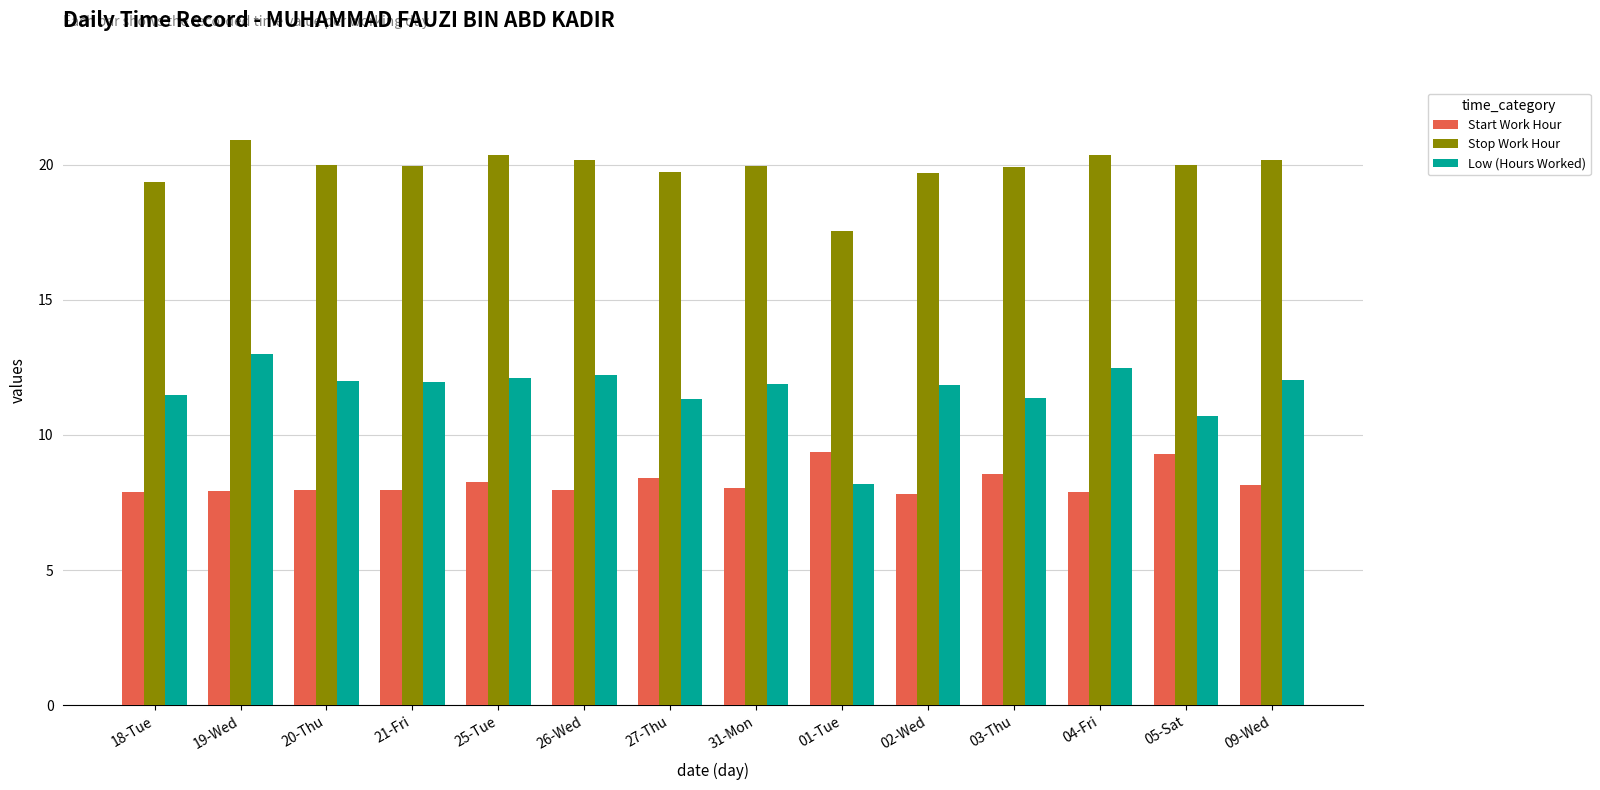

Is the value of Low (Hours Worked) at 02-Wed greater than the value of Stop Work Hour at 04-Fri?

No